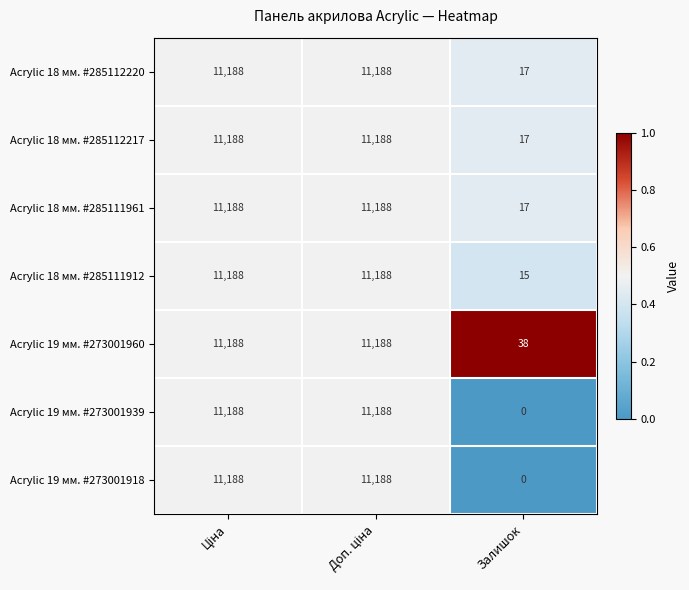

What is the difference between the maximum and minimum values in the Acrylic 18 мм. #285111961 series?

11171